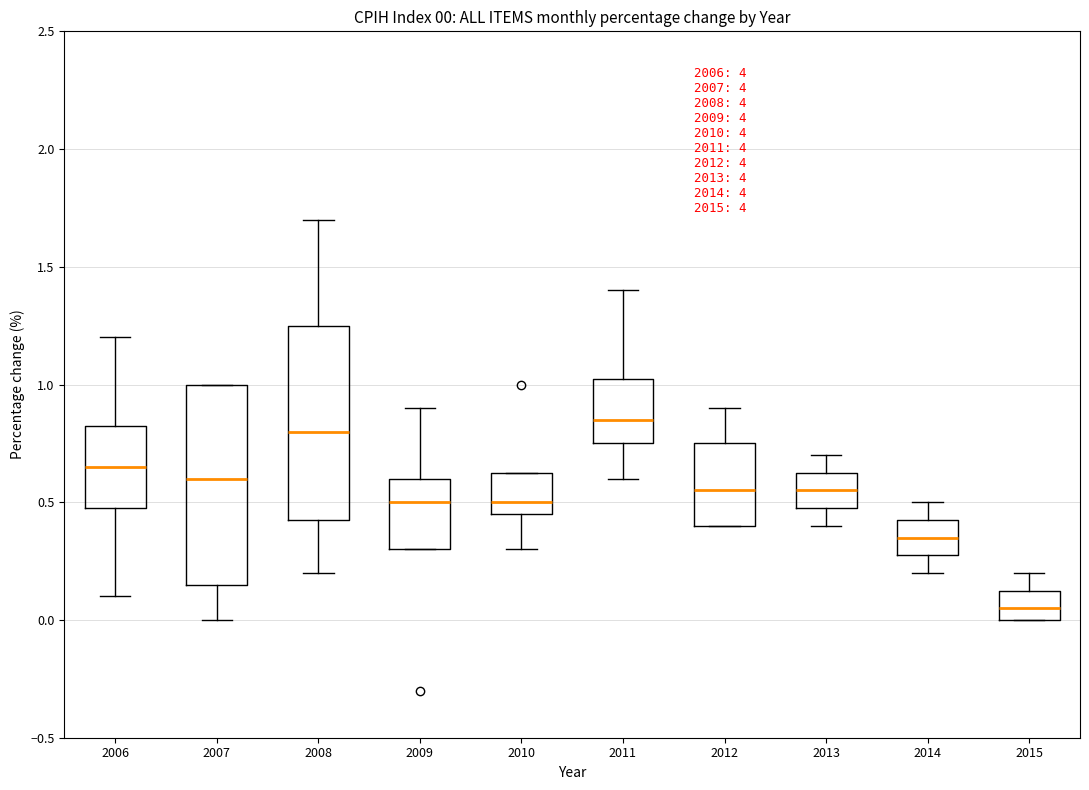

Which box's median line is the highest?

2011